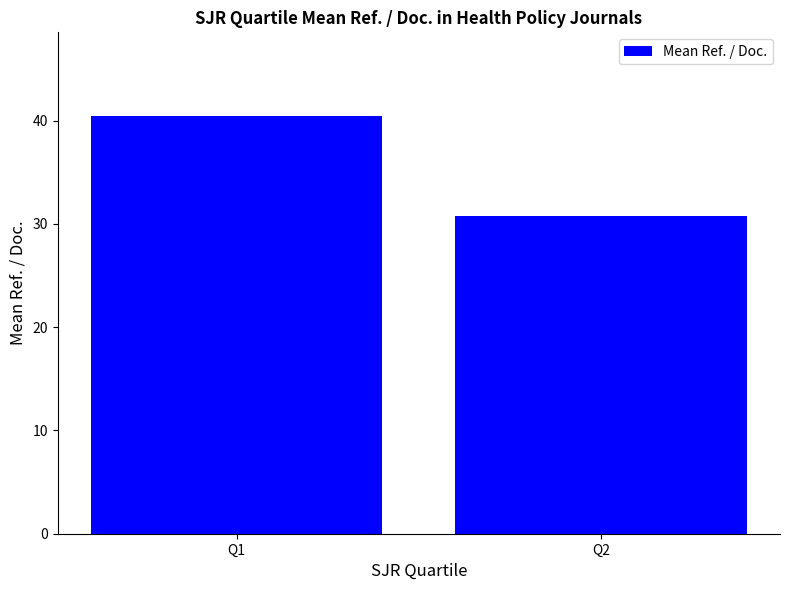

Reading left to right, transcribe all the data shown in this chart.

40.5	30.8